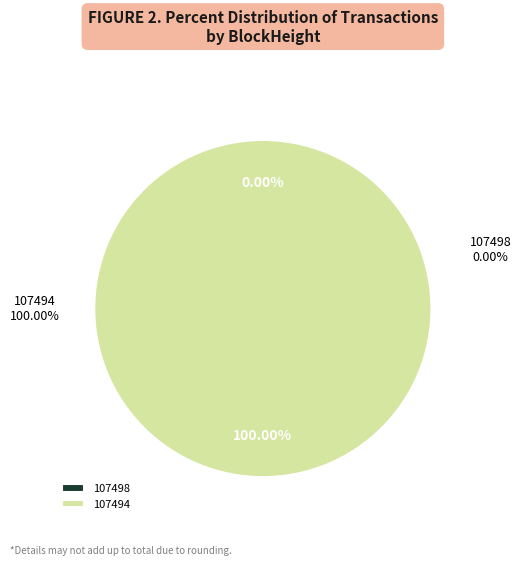

True or false: 107498 accounts for 0% of the total.

True